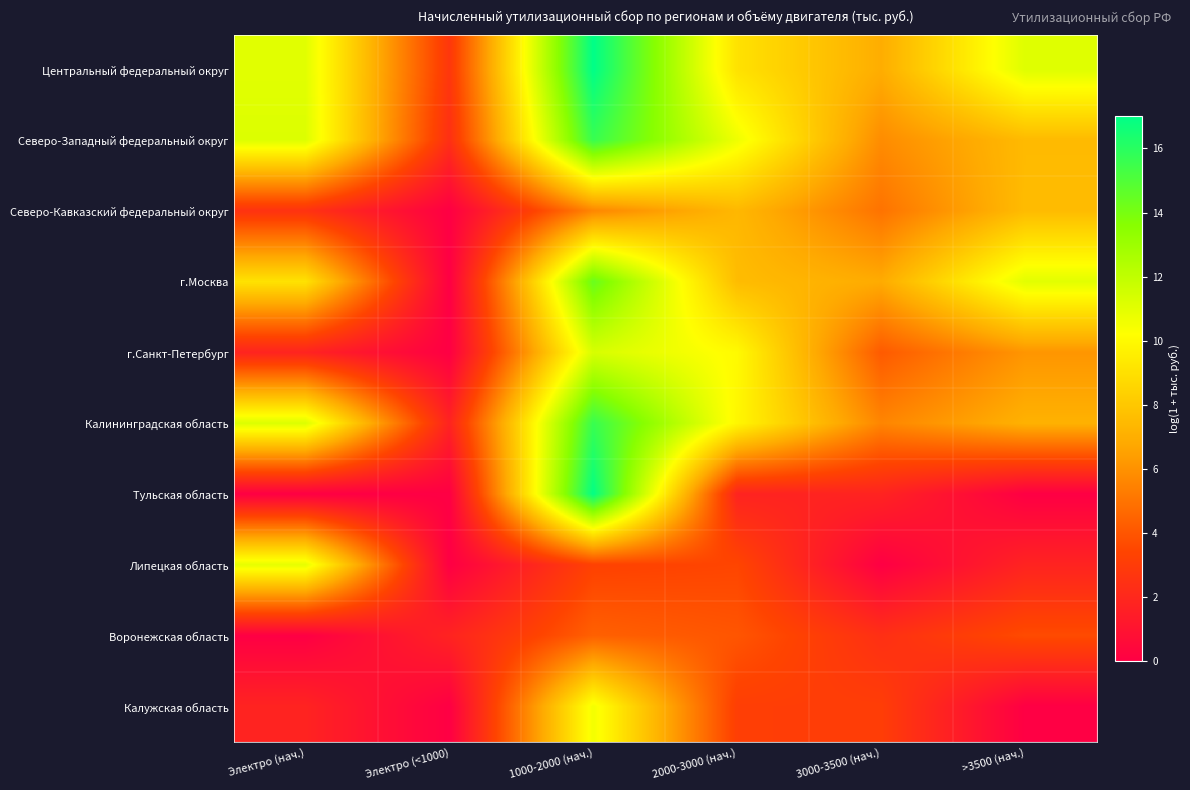

Reading left to right, list all the values displayed in this chart.

Центральный федеральный округ: Электро (нач.)=11.0	Электро (<1000)=2.8	1000-2000 (нач.)=17.0	2000-3000 (нач.)=9.0	3000-3500 (нач.)=7.0	>3500 (нач.)=11.1
Северо-Западный федеральный округ: Электро (нач.)=11.2	Электро (<1000)=2.4	1000-2000 (нач.)=15.6	2000-3000 (нач.)=10.7	3000-3500 (нач.)=5.8	>3500 (нач.)=7.5
Северо-Кавказский федеральный округ: Электро (нач.)=2.6	Электро (<1000)=0.0	1000-2000 (нач.)=5.6	2000-3000 (нач.)=7.4	3000-3500 (нач.)=5.0	>3500 (нач.)=7.5
г.Москва: Электро (нач.)=9.1	Электро (<1000)=0.0	1000-2000 (нач.)=14.4	2000-3000 (нач.)=7.6	3000-3500 (нач.)=6.9	>3500 (нач.)=11.0
г.Санкт-Петербург: Электро (нач.)=1.8	Электро (<1000)=0.0	1000-2000 (нач.)=11.3	2000-3000 (нач.)=10.0	3000-3500 (нач.)=4.2	>3500 (нач.)=6.1
Калининградская область: Электро (нач.)=11.2	Электро (<1000)=1.8	1000-2000 (нач.)=15.6	2000-3000 (нач.)=9.9	3000-3500 (нач.)=5.6	>3500 (нач.)=7.1
Тульская область: Электро (нач.)=0.0	Электро (<1000)=0.0	1000-2000 (нач.)=16.9	2000-3000 (нач.)=1.8	3000-3500 (нач.)=1.8	>3500 (нач.)=0.0
Липецкая область: Электро (нач.)=10.9	Электро (<1000)=0.0	1000-2000 (нач.)=3.3	2000-3000 (нач.)=3.5	3000-3500 (нач.)=0.0	>3500 (нач.)=1.8
Воронежская область: Электро (нач.)=0.0	Электро (<1000)=1.8	1000-2000 (нач.)=4.4	2000-3000 (нач.)=4.0	3000-3500 (нач.)=2.4	>3500 (нач.)=3.7
Калужская область: Электро (нач.)=1.8	Электро (<1000)=0.0	1000-2000 (нач.)=10.5	2000-3000 (нач.)=3.1	3000-3500 (нач.)=3.1	>3500 (нач.)=0.0